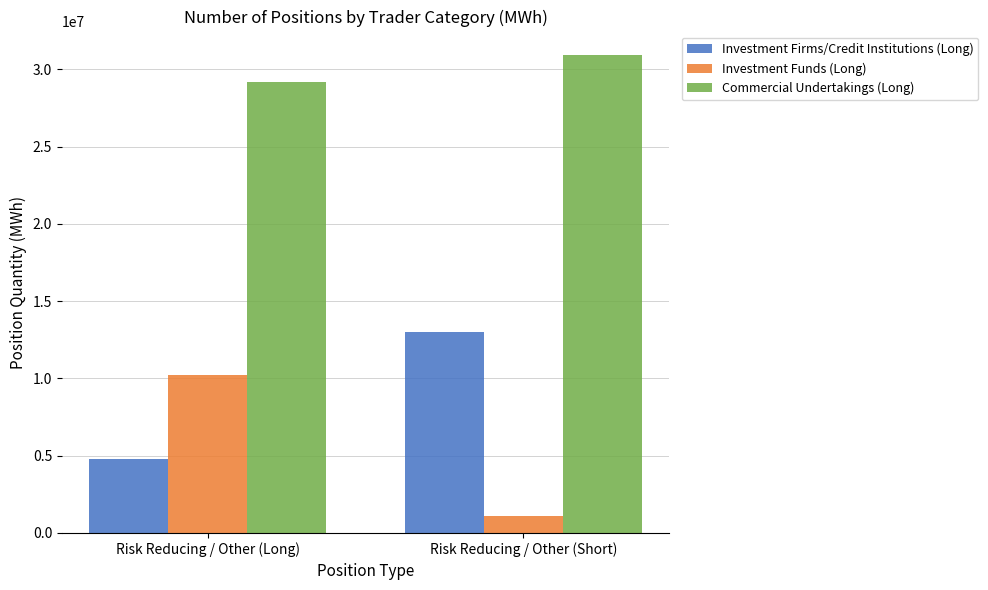

Which series has the largest range (max minus min)?

Investment Funds (Long)